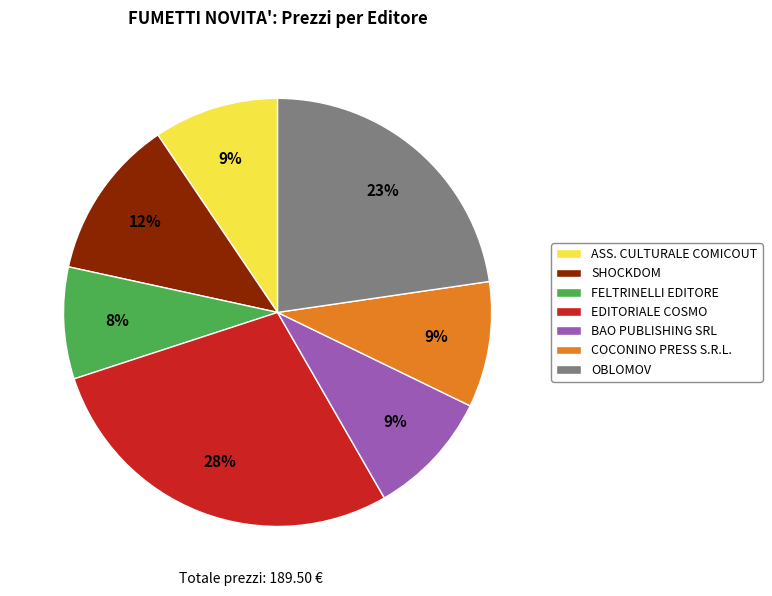

Which slice is the smallest?

FELTRINELLI EDITORE